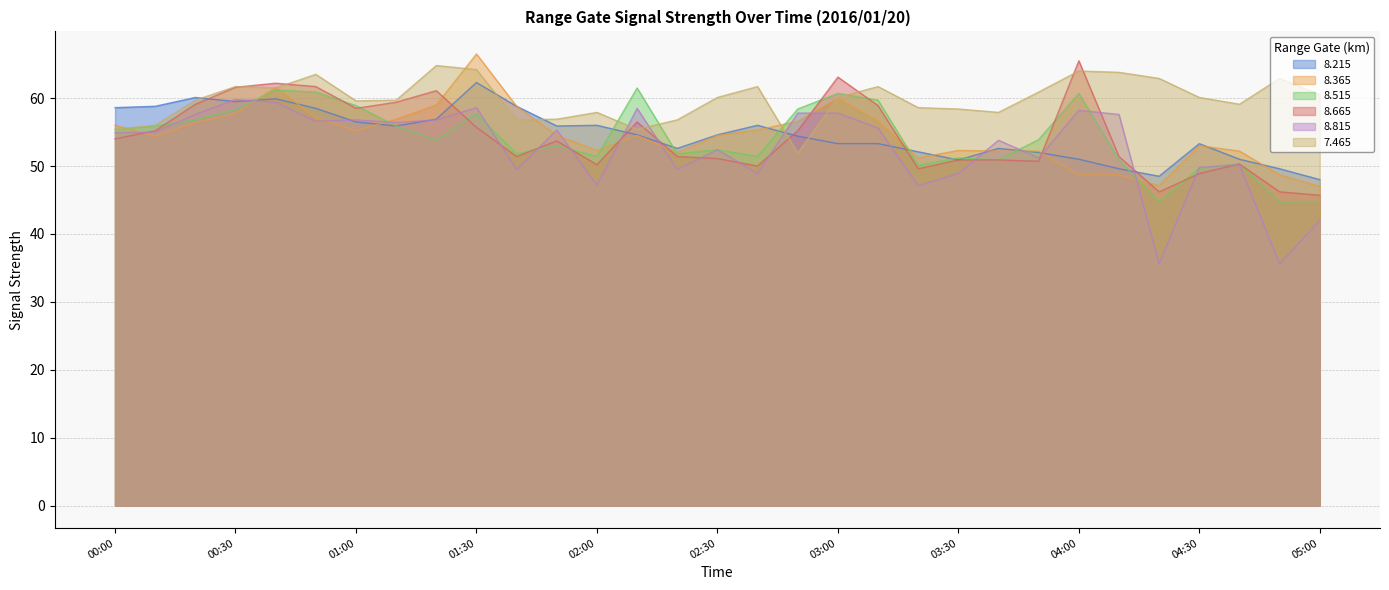

Between which two adjacent categories do   8.215 and   8.365 first intersect?

00:30 and 00:40